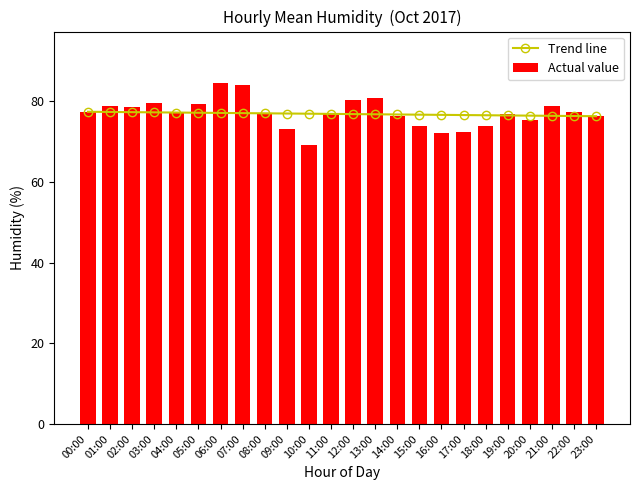

What are all the series names shown in the legend?

Trend line, Actual value